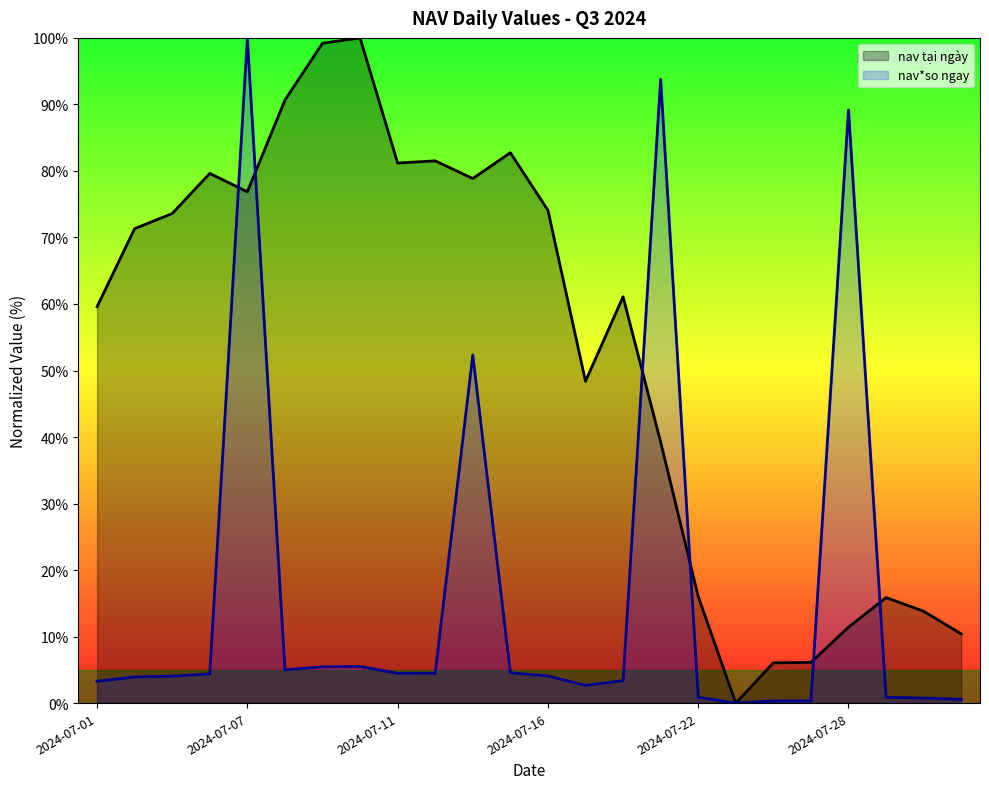

The value of nav tại ngày at 2024-07-11 is 81.2. True or false?

True